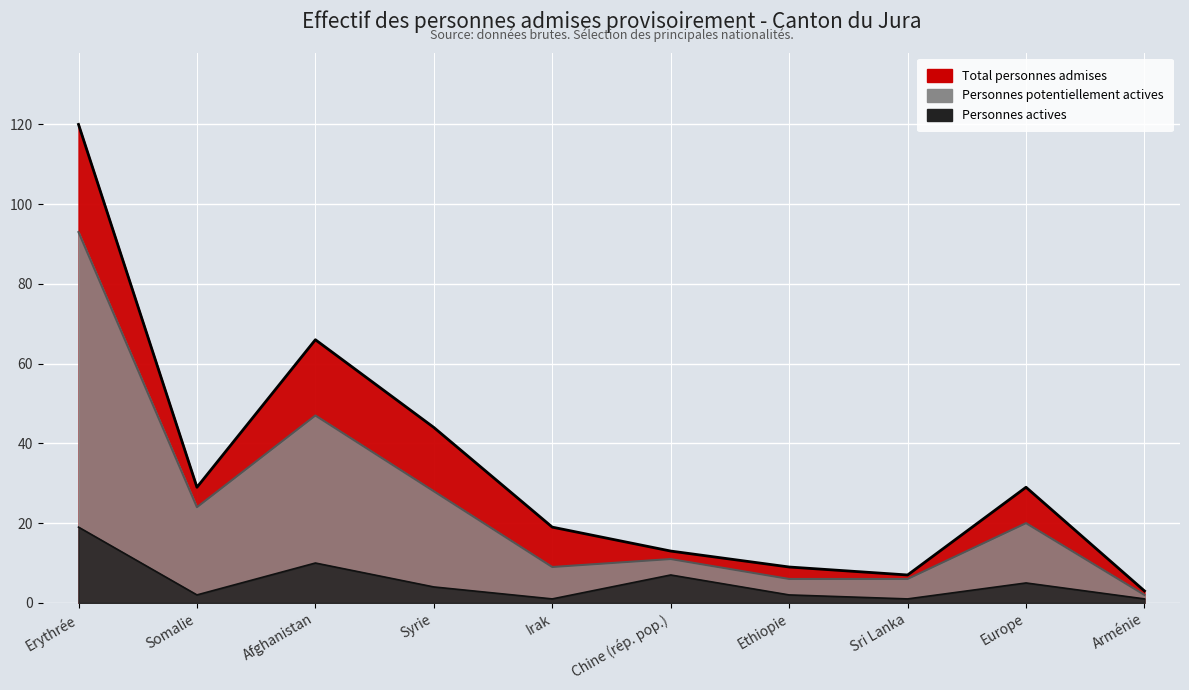

Reading left to right, what are all the values shown in this chart?

Total personnes admises: 120	29	66	44	19	13	9	7	29	3
Personnes potentiellement actives: 93	24	47	28	9	11	6	6	20	2
Personnes actives: 19	2	10	4	1	7	2	1	5	1